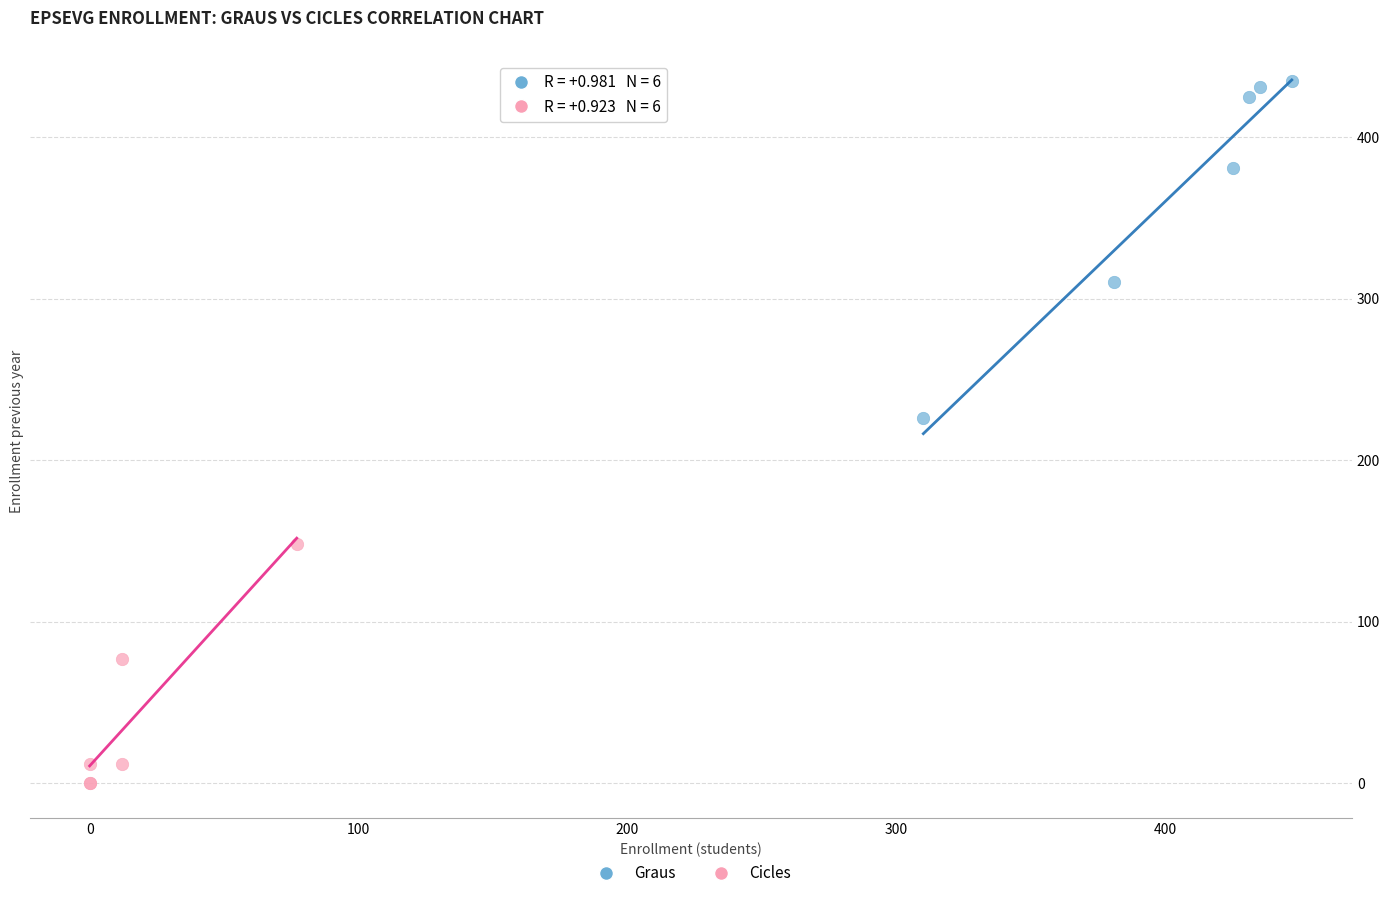

Which series reaches the minimum Y coordinate?

Cicles